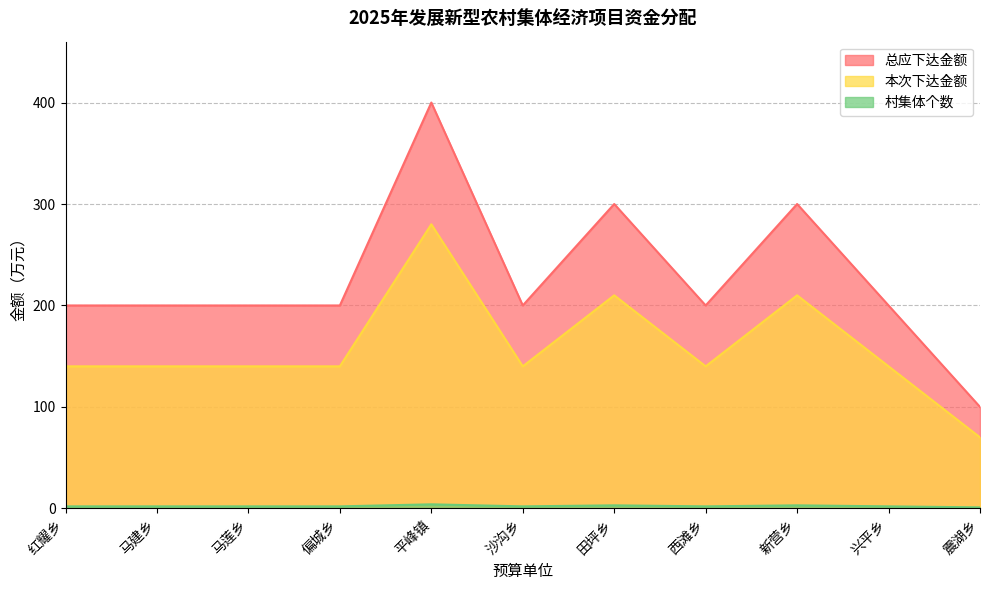

Which series has the largest range (max minus min)?

总应下达金额